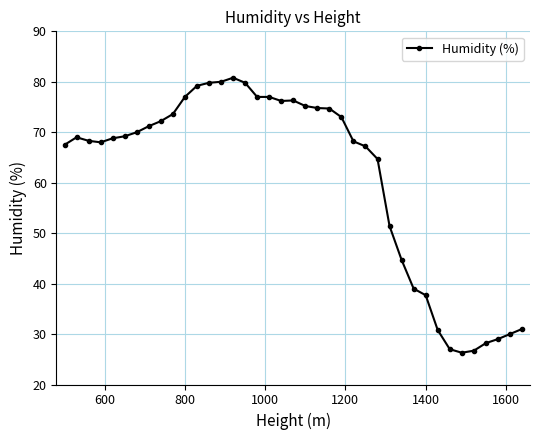

What is the value of the 29th point from the left?

44.7